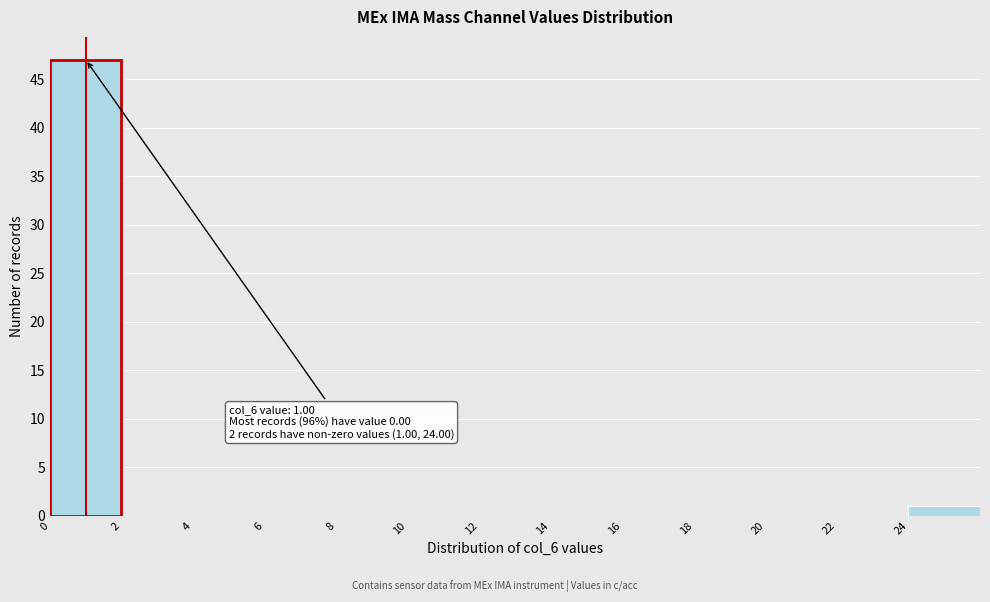

Which range on the x-axis has the tallest bar?

0 to 2